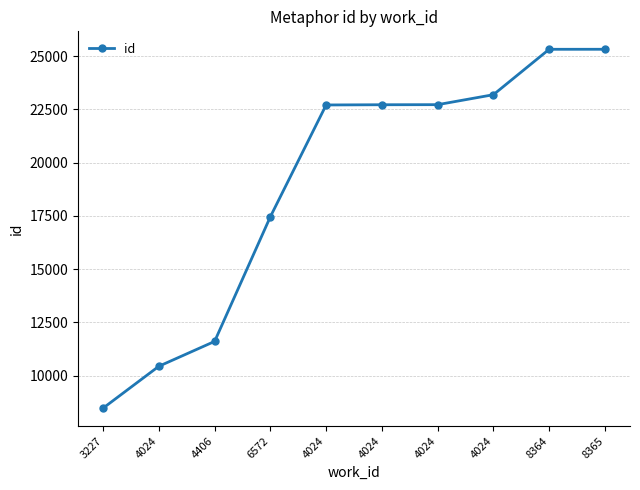

Between 6572 and 4024, which is larger?

6572